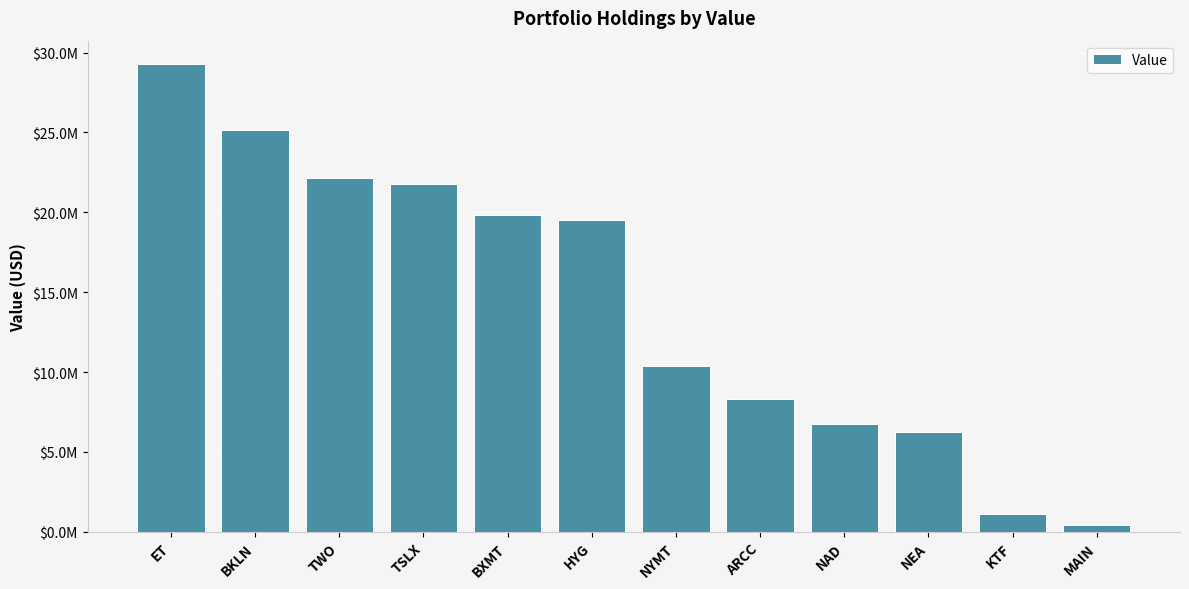

The value at NYMT is 10397000. True or false?

True